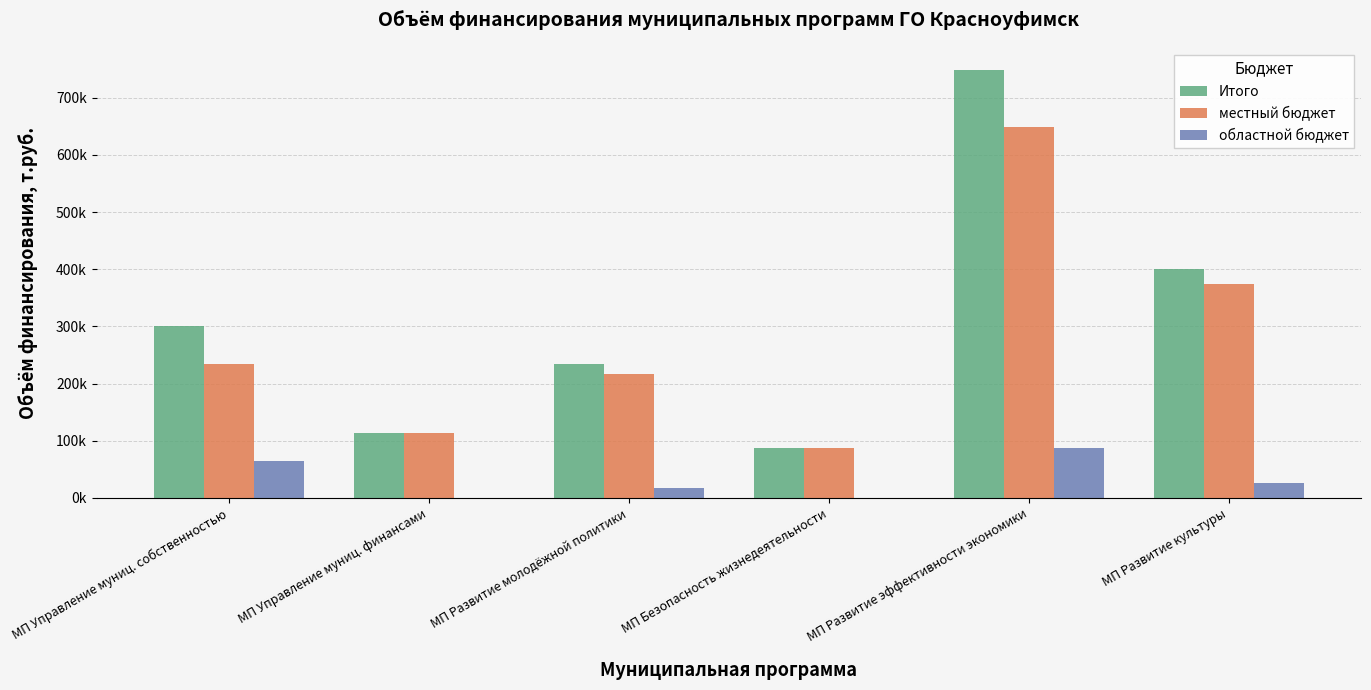

Reading left to right, extract all data points from this chart.

Итого: 300344.8	113058.0	234551.7	86505.0	749052.5	400324.8
местный бюджет: 235061.1	112953.8	216796.5	86505.0	648040.0	373398.9
областной бюджет: 65283.7	104.2	17755.2	0.0	87623.2	26925.9